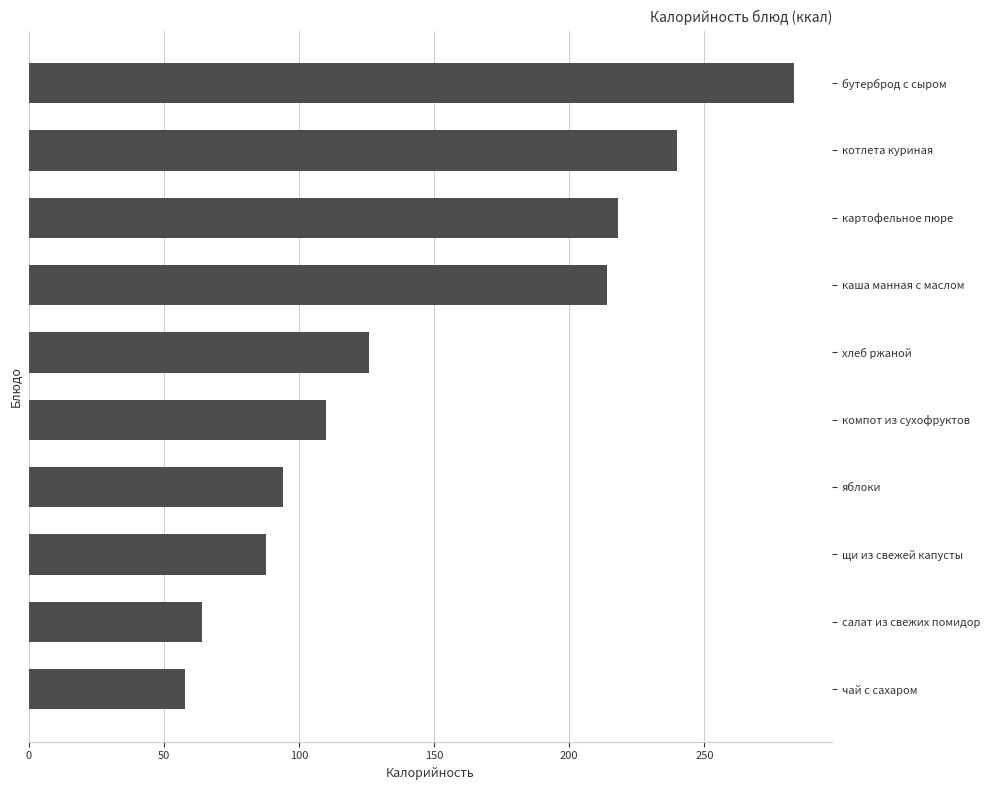

List the labels in order of value, smallest first.

чай с сахаром, салат из свежих помидор, щи из свежей капусты, яблоки, компот из сухофруктов, хлеб ржаной, каша манная с маслом, картофельное пюре, котлета куриная, бутерброд с сыром